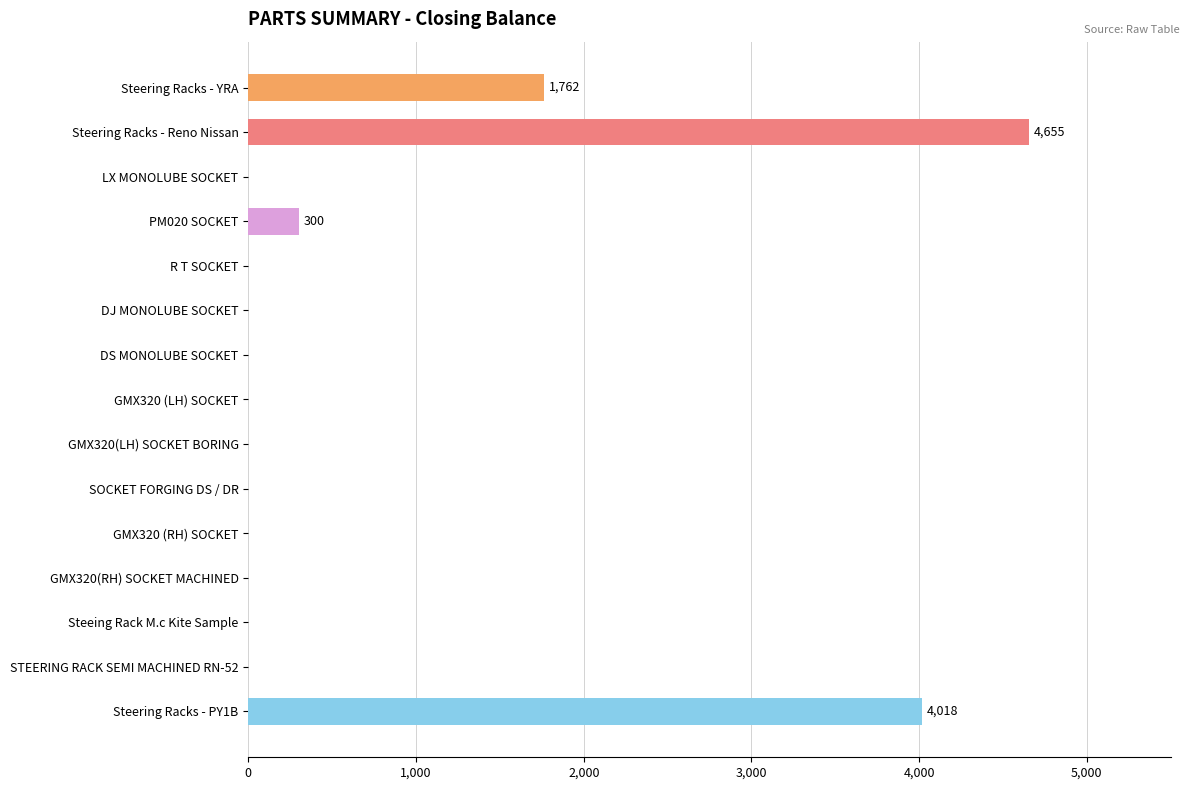

What is the average value?

716